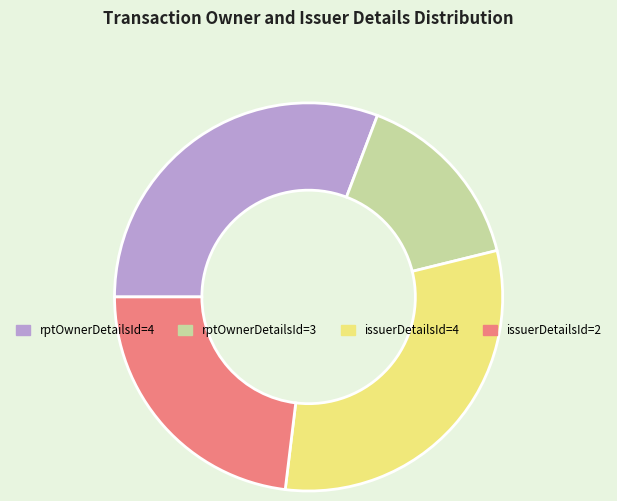

Does any single category account for the majority?

No